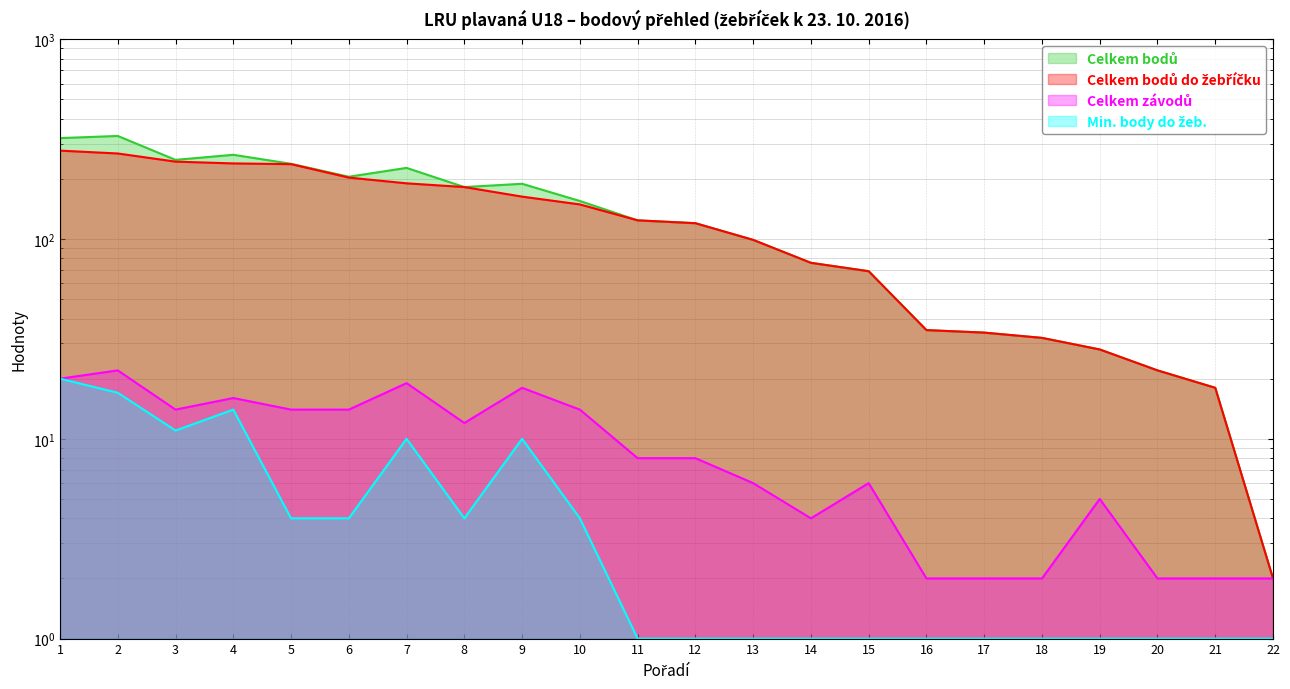

What is the sum of the Celkem bodů values at 4 and 10?

419